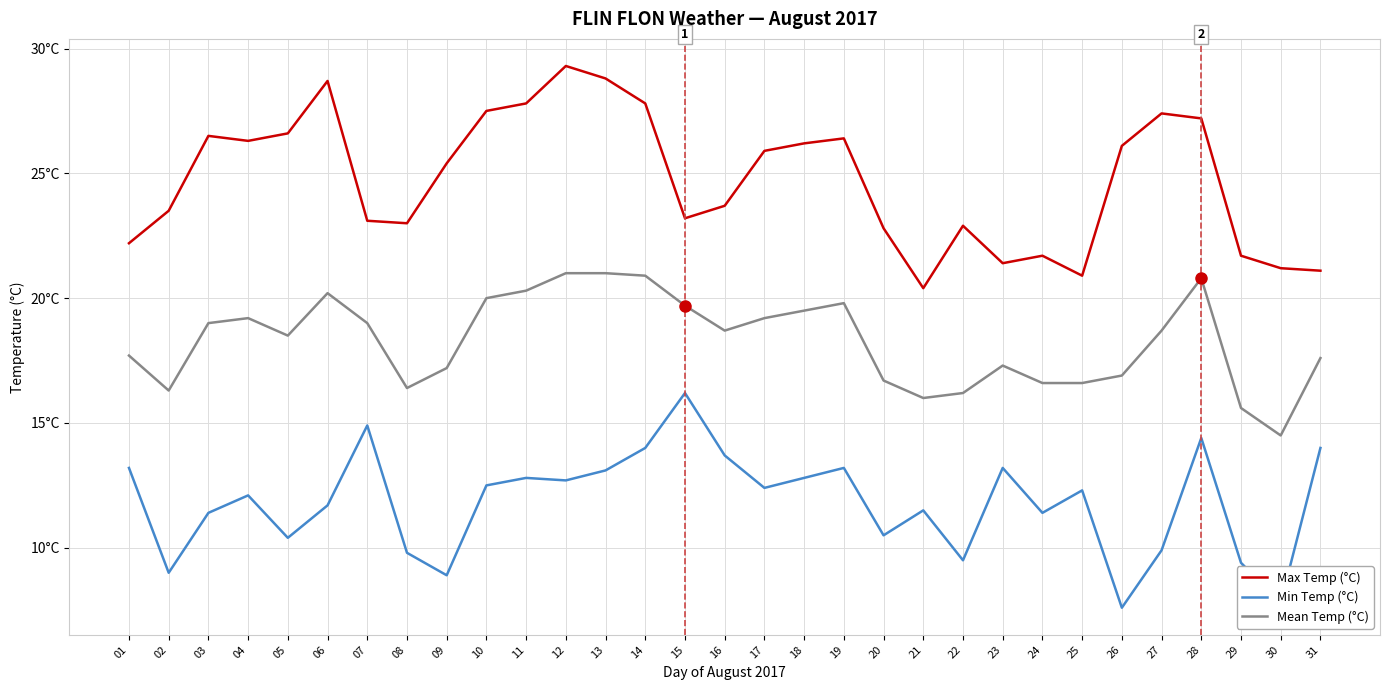

What is the difference between the maximum and minimum values in the Mean Temp (°C) series?

6.5